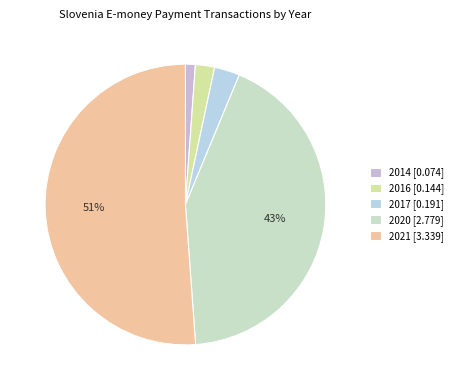

The 2017 slice represents 13% of the pie. True or false?

False